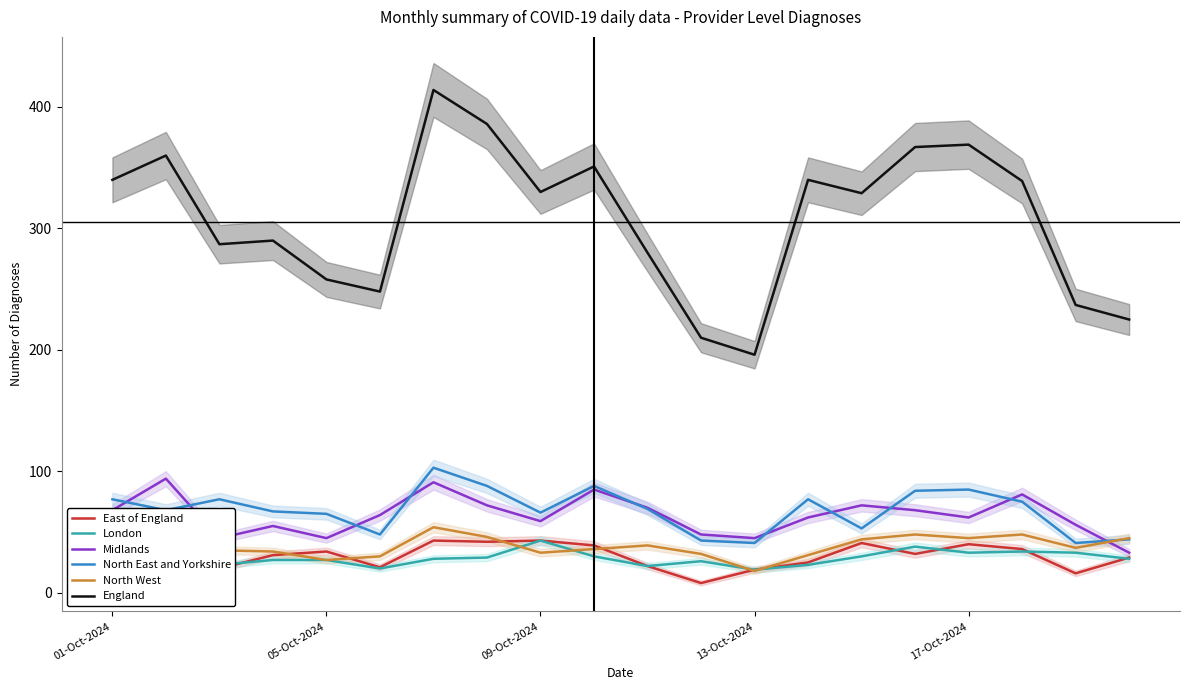

What is the value of the England point at the 3rd from the left?

287